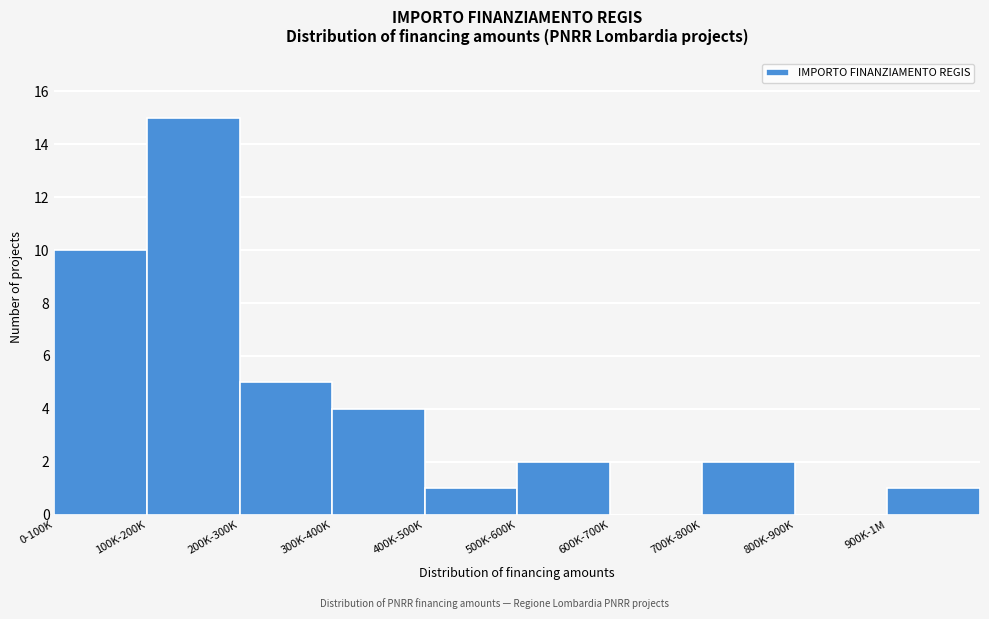

Reading left to right, transcribe all the data shown in this chart.

0-100K=10	100K-200K=15	200K-300K=5	300K-400K=4	400K-500K=1	500K-600K=2	600K-700K=0	700K-800K=2	800K-900K=0	900K-1M=1